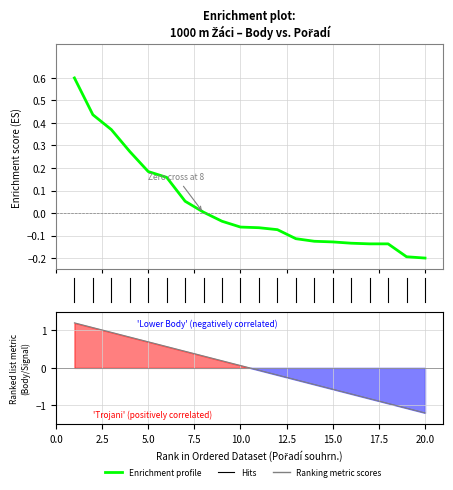

List the labels in order of value, smallest first.

20, 19, 17, 18, 16, 15, 14, 13, 12, 11, 10, 9, 8, 7, 6, 5, 4, 3, 2, 1